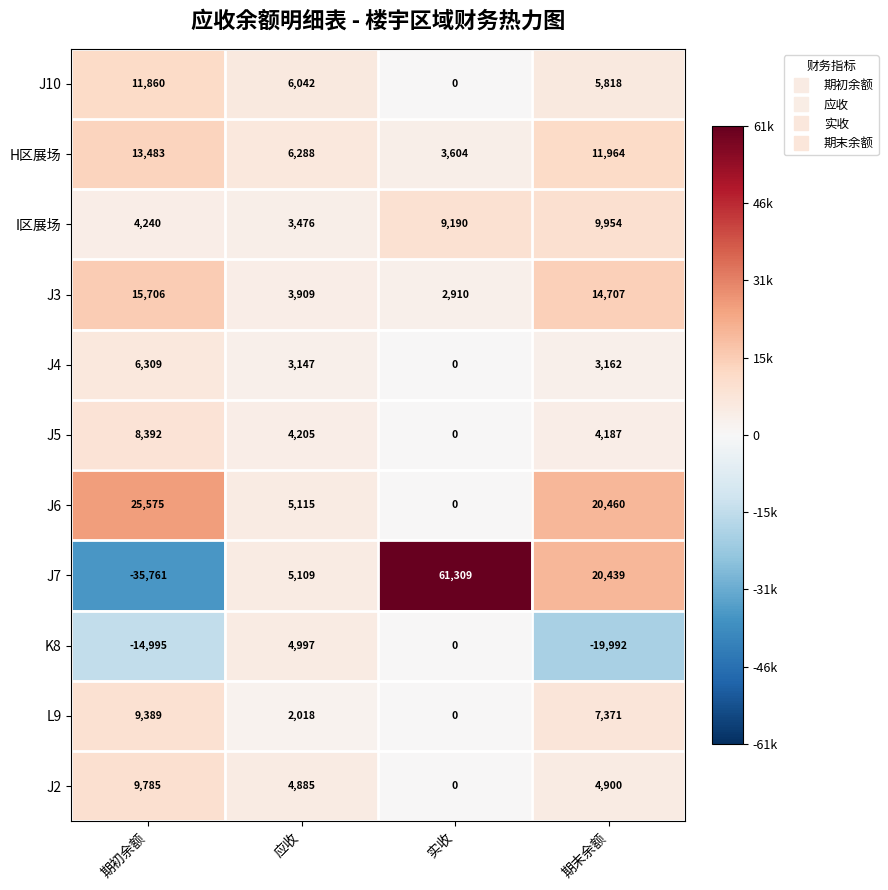

Between 实收 and 期末余额, which series saw the biggest shift?

J7